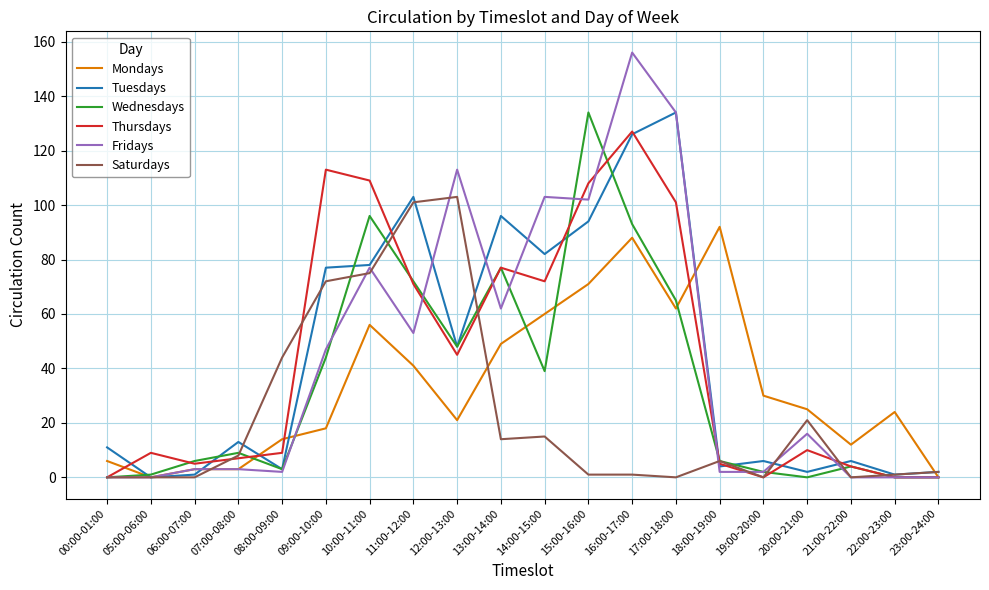

What is the maximum value for Fridays?

156